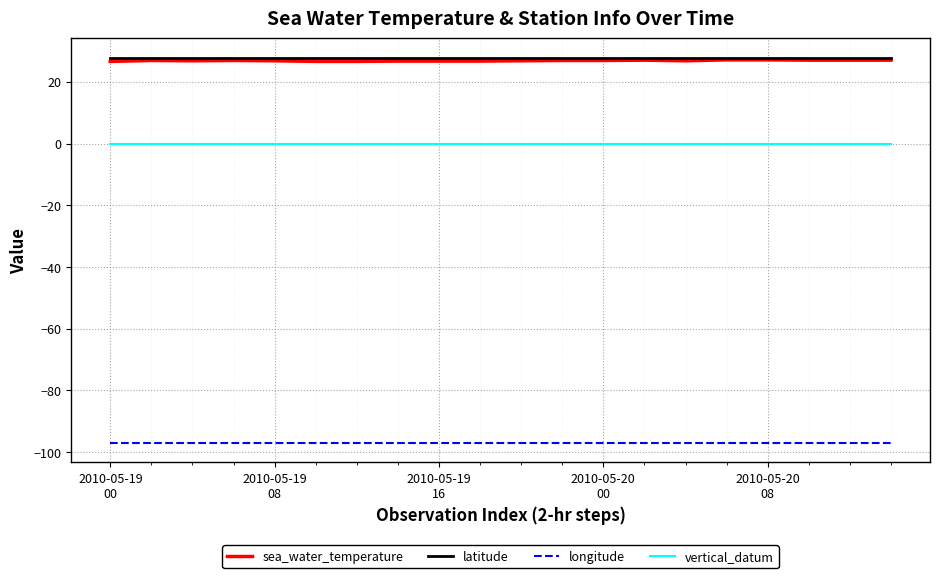

Which series has the widest spread of values?

sea_water_temperature